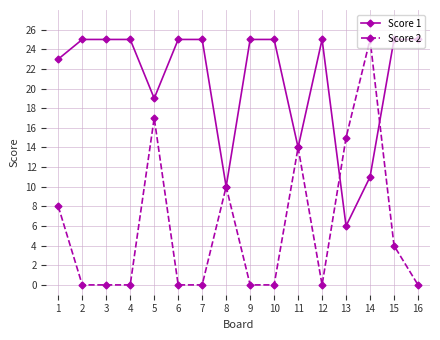

What is the difference between the second highest and second lowest values in the Score 2 series?

17